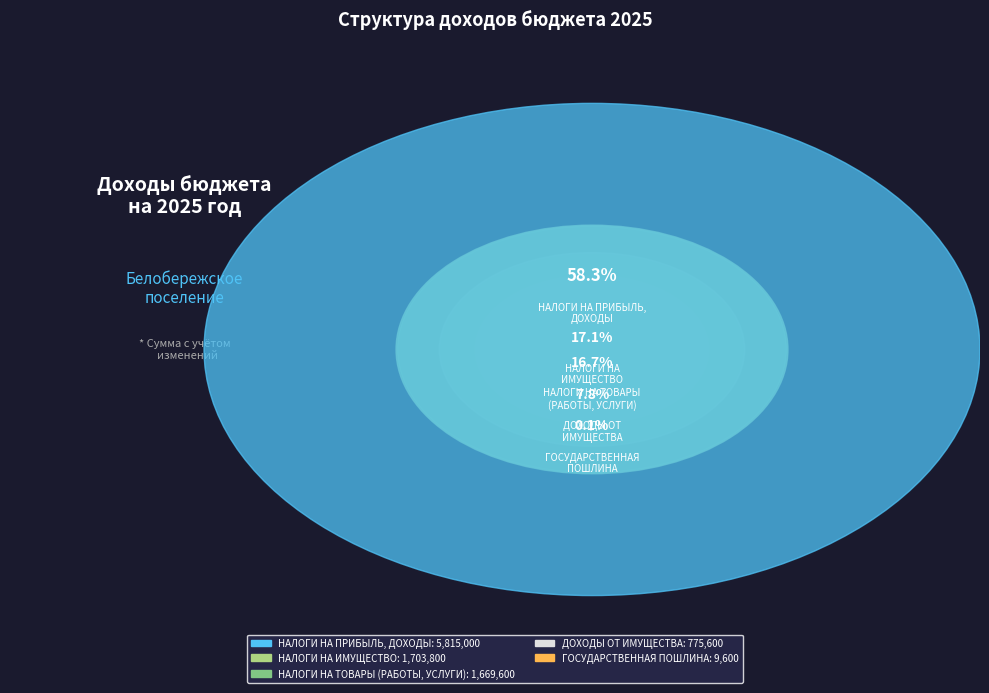

Which slice is the smallest?

ГОСУДАРСТВЕННАЯ
ПОШЛИНА